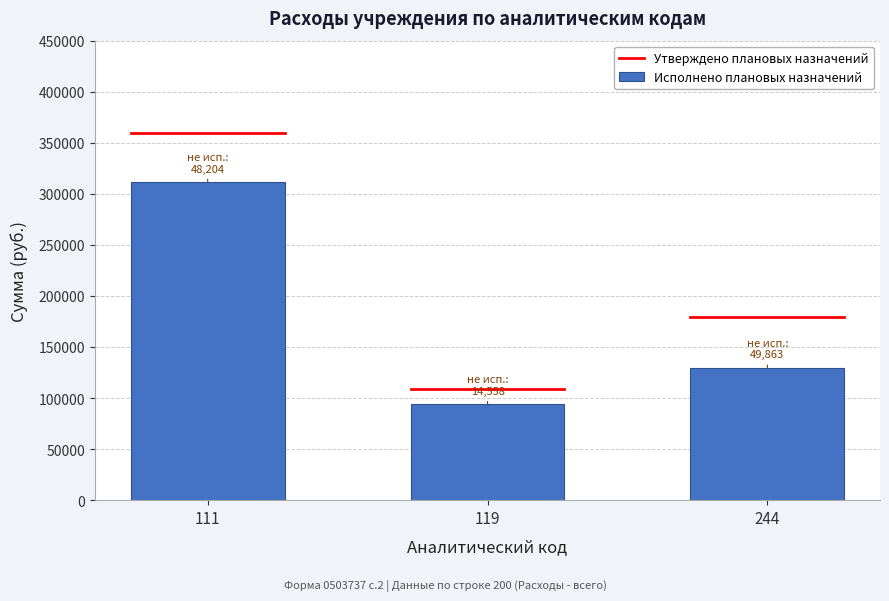

Reading left to right, list all the values displayed in this chart.

311795.8	94162.3	129766.5